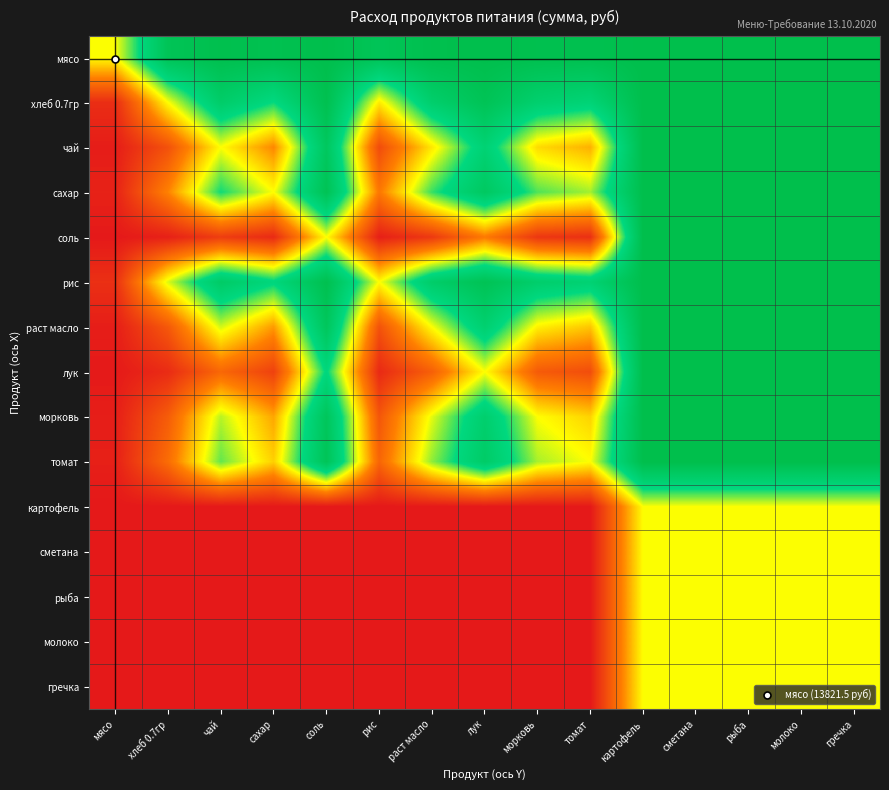

Between сахар and гречка, which is larger?

гречка